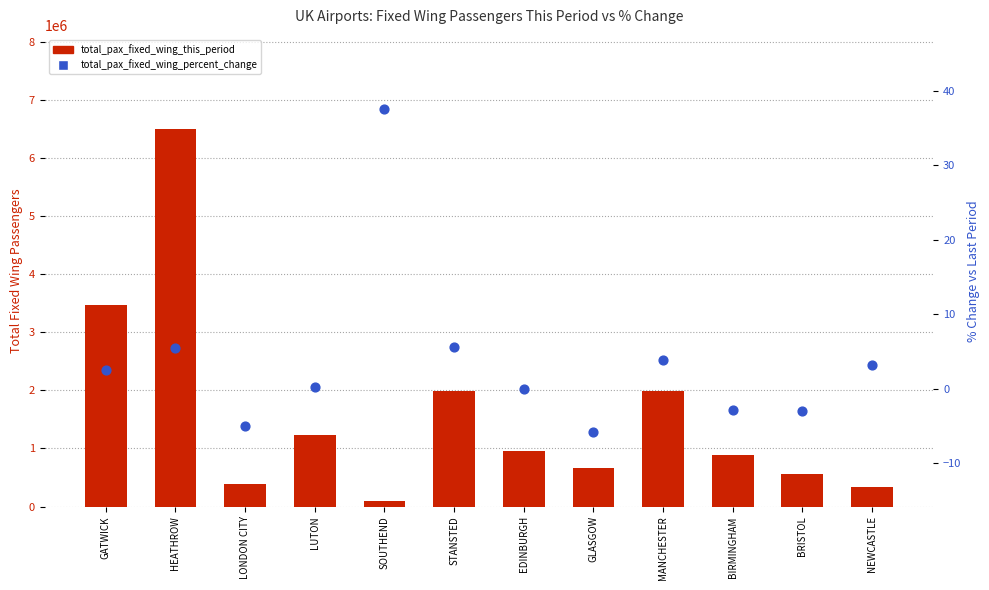

Which series contains the highest Y value?

total_pax_fixed_wing_this_period